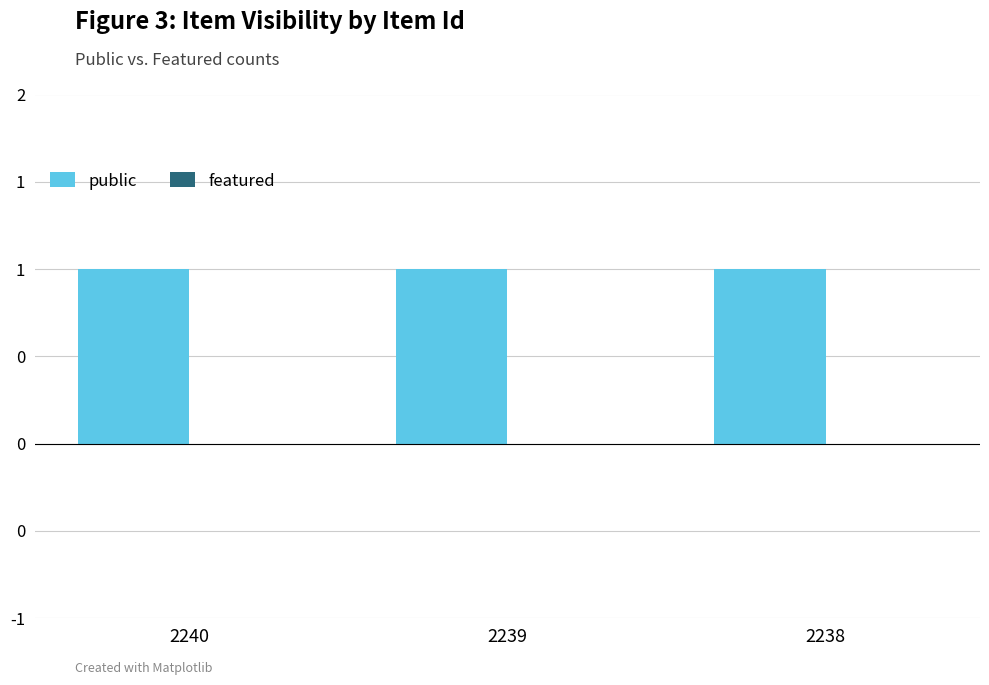

Is it true that public equals 1 at 2240?

True